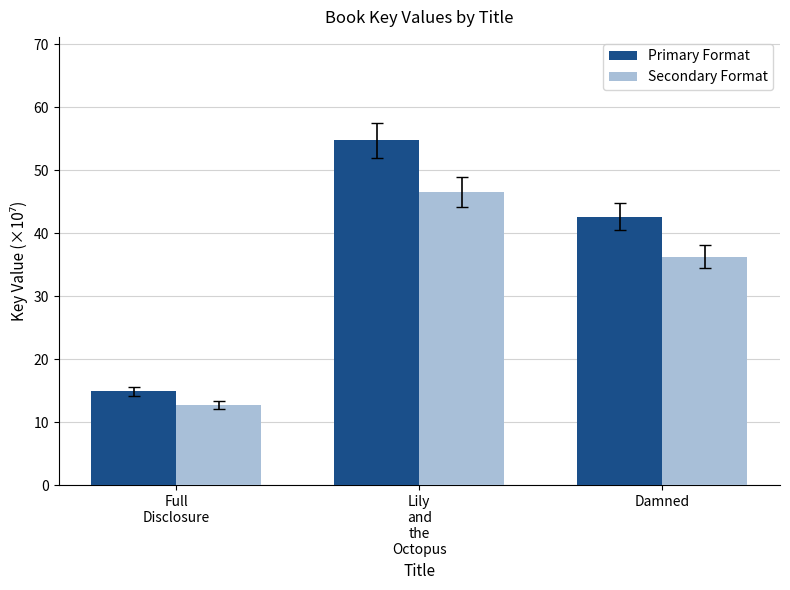

What is the spread (max minus min) of values at Damned?

6.4